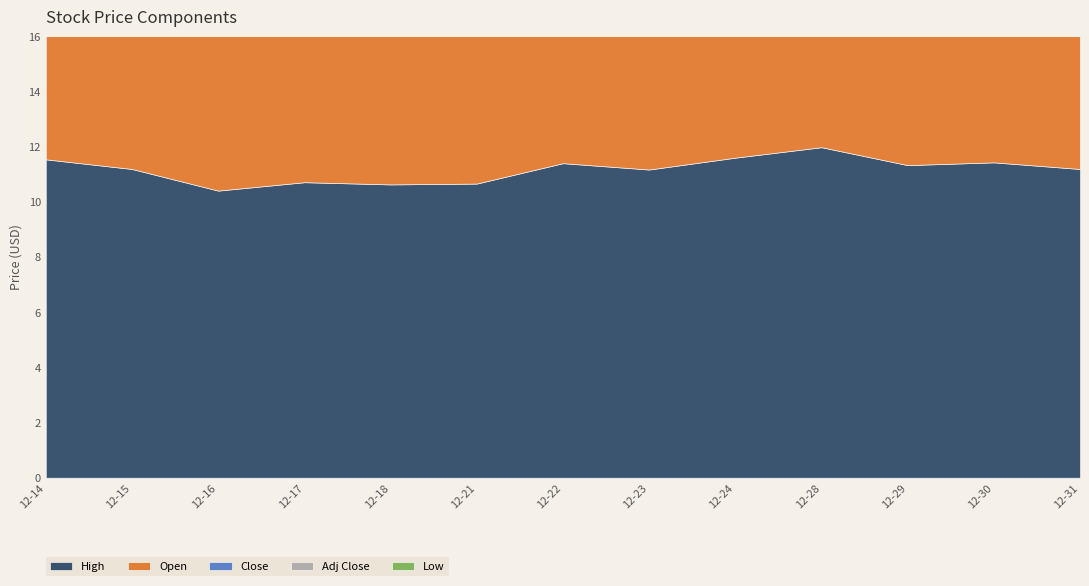

At which category is the sum across all series the highest?

2020-12-28